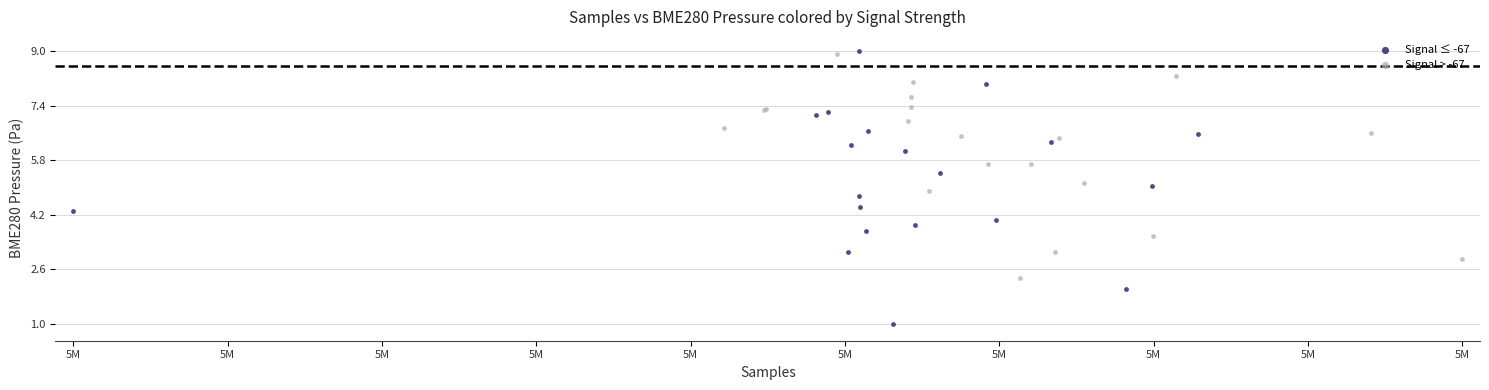

Which series has the largest Y range (max minus min)?

Signal ≤ -67